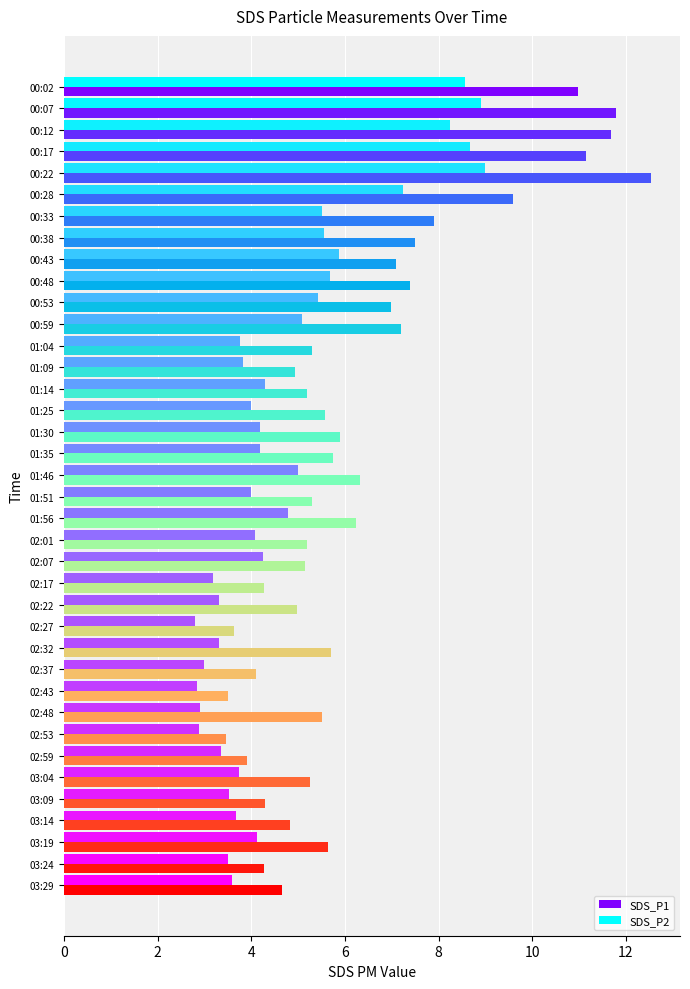

Between 00:59 and 02:27, which series saw the biggest shift?

SDS_P1